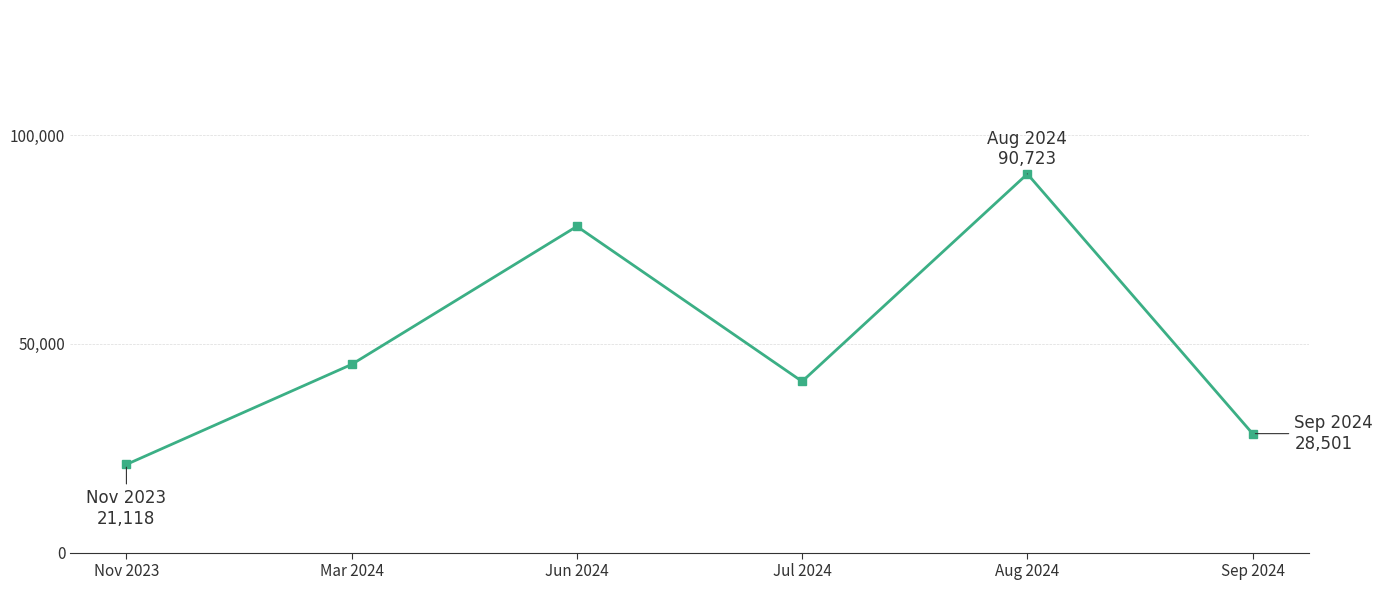

What is the difference between the maximum and second lowest values?

62222